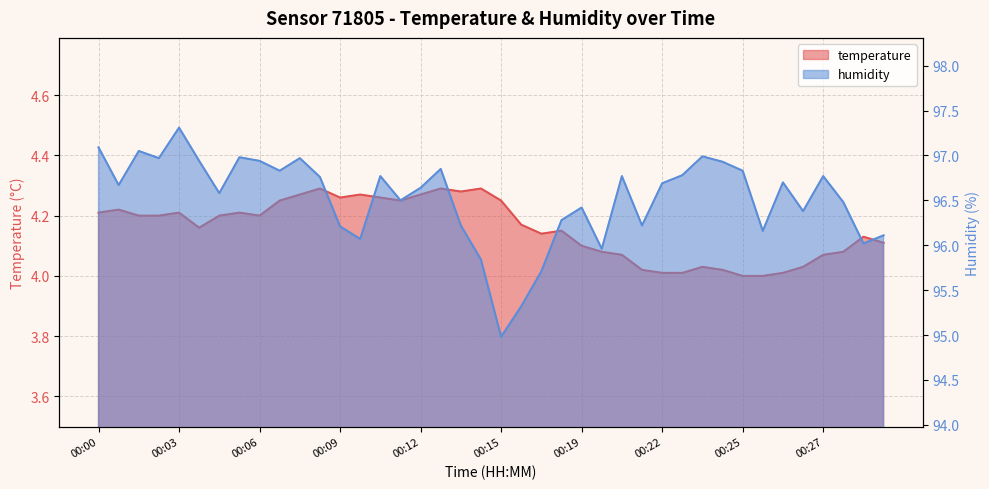

Which category has the lowest value in the humidity series?

00:15